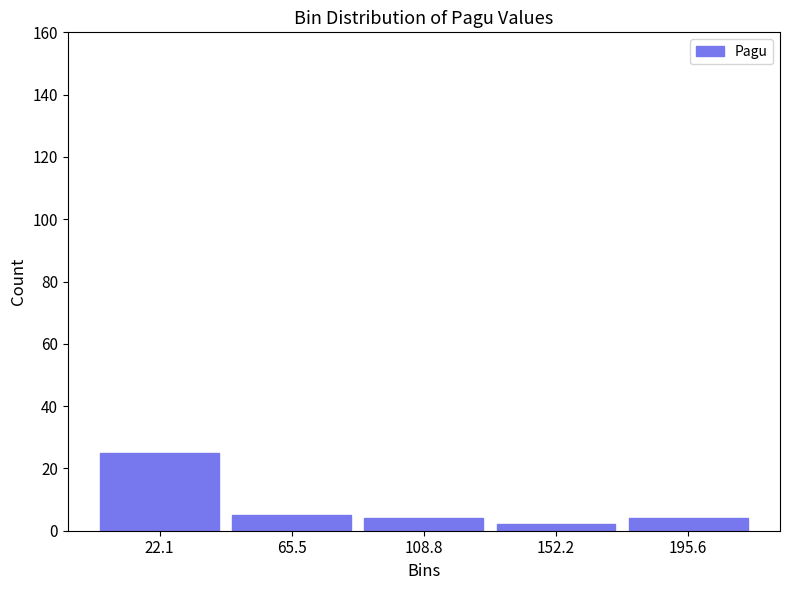

How tall is the bar that spans 175 to 215 on the x-axis? Neither the bar edges nor the heights are printed on the chart, so give them approximately, as read against the axes.

4